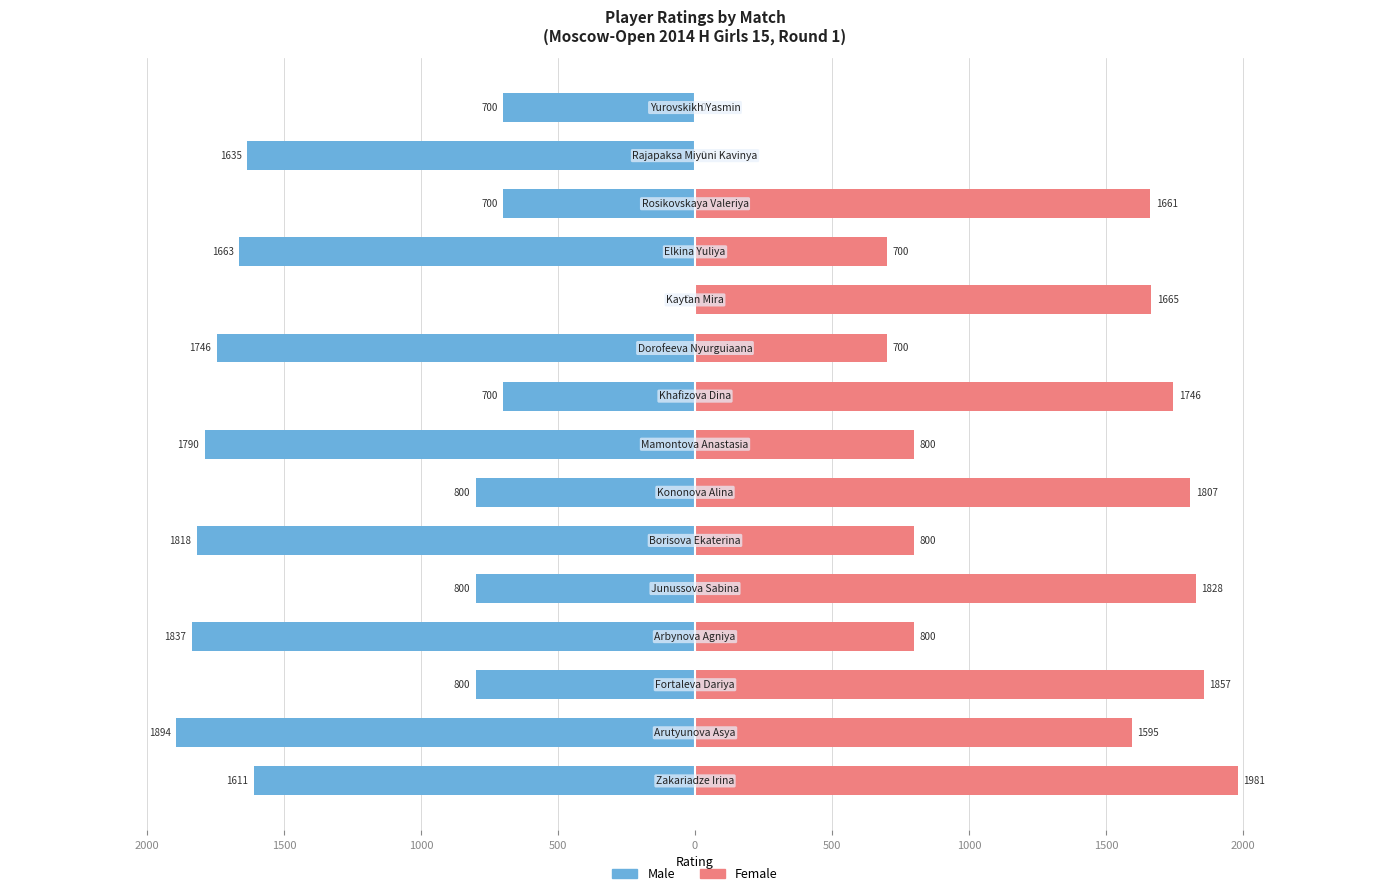

How many bars are there in each group?

2